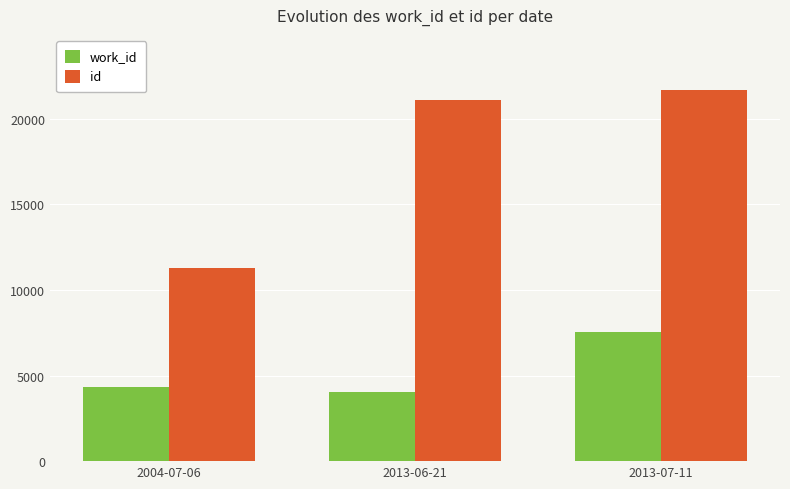

True or false: id has a value of 14006 at 2013-07-11.

False